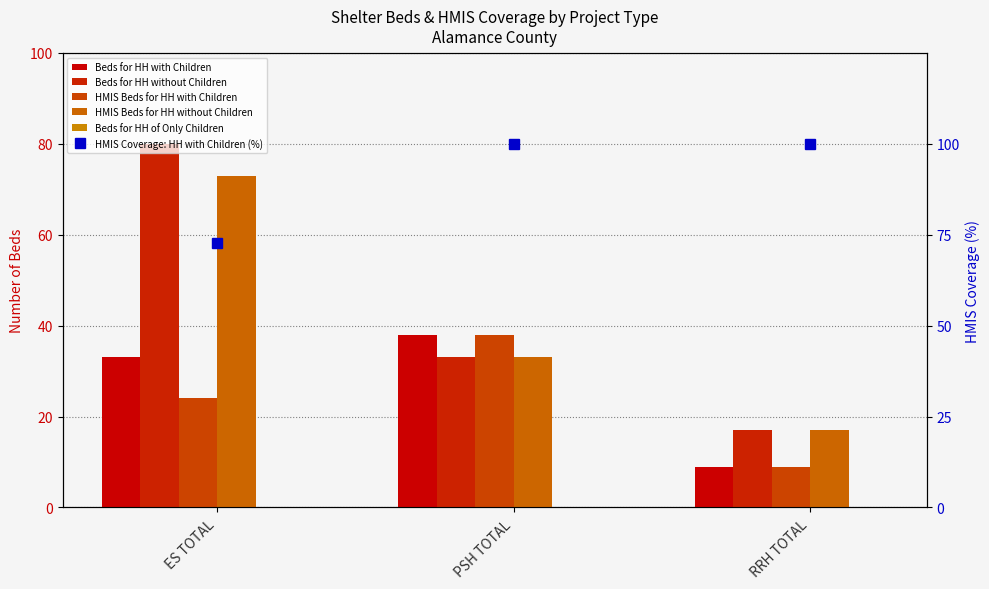

Are the bars horizontal?

No